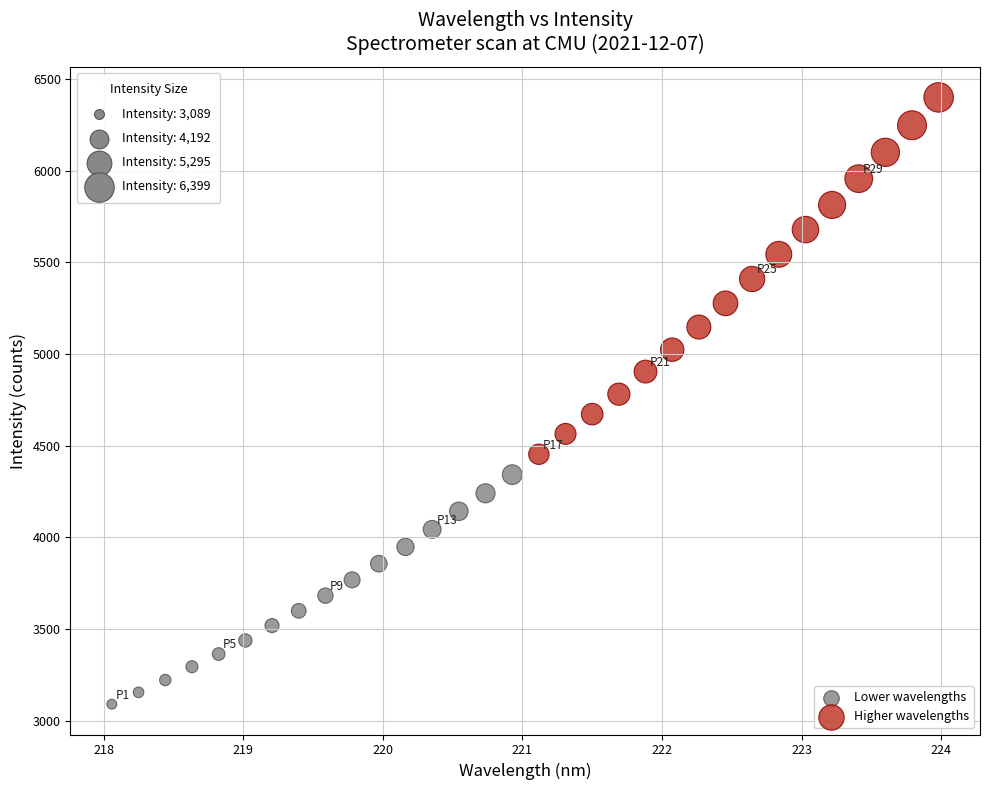

What are all the series names shown in the legend?

Lower wavelengths, Higher wavelengths